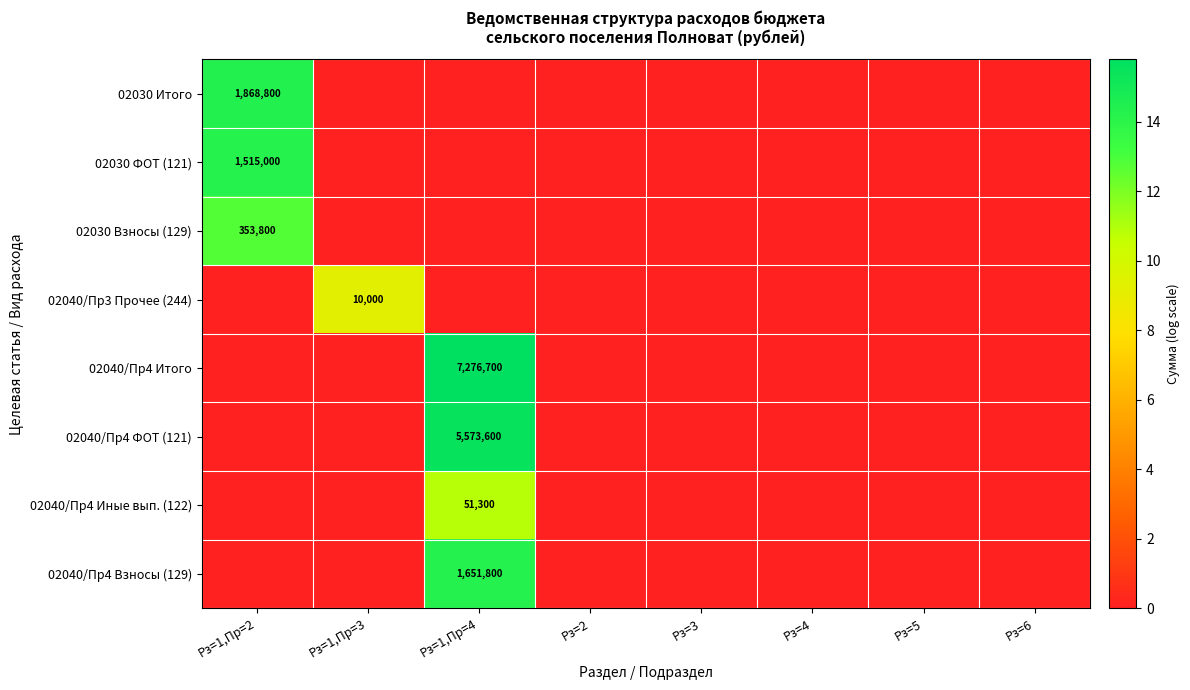

True or false: 02040/Пр4 Иные вып. (122) has a value of 27170 at Рз=1,Пр=4.

False